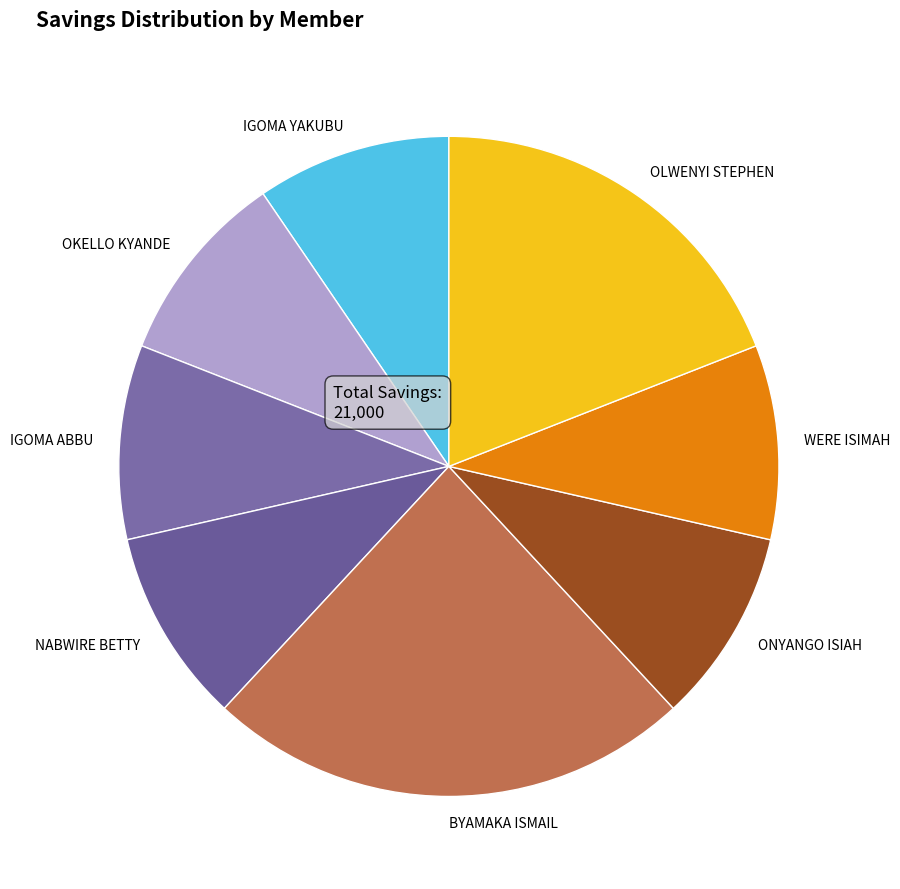

Is there a majority slice in this chart?

No